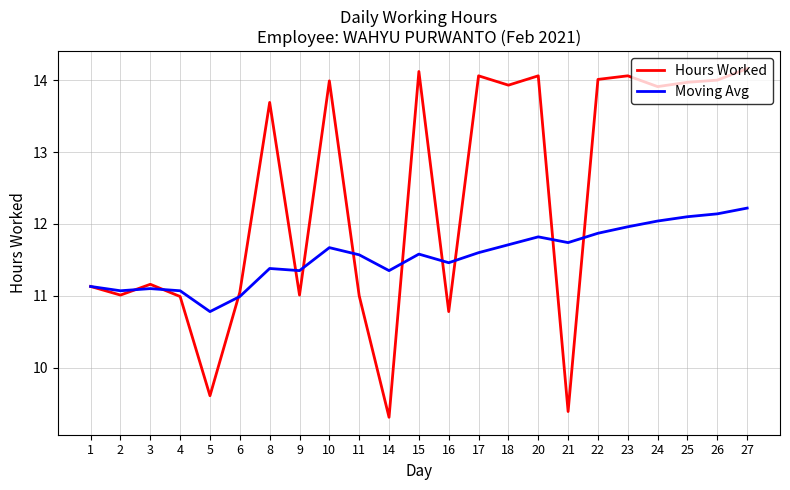

Which series has the largest total across all categories?

Hours Worked